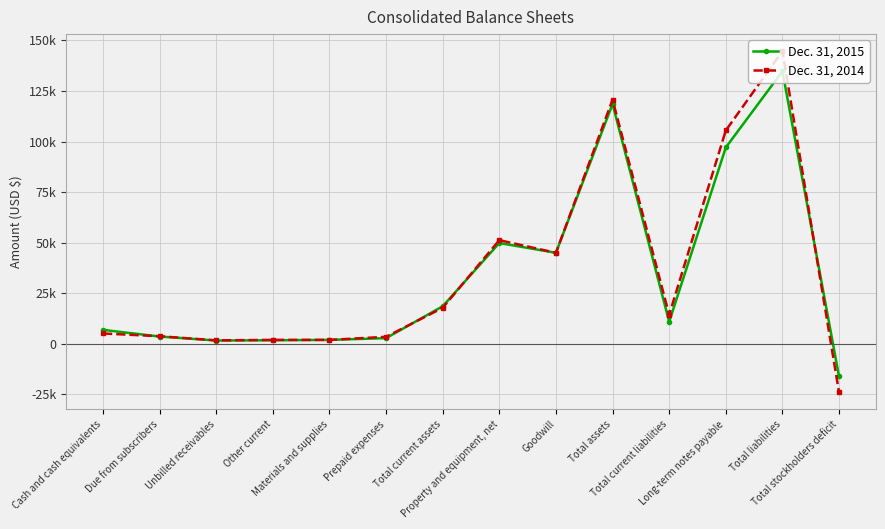

Reading left to right, transcribe all the data shown in this chart.

Dec. 31, 2015: Cash and cash equivalents=6884	Due from subscribers=3575	Unbilled receivables=1610	Other current=1722	Materials and supplies=1906	Prepaid expenses=2775	Total current assets=18529	Property and equipment, net=49811	Goodwill=44976	Total assets=118581	Total current liabilities=10871	Long-term notes payable=97052	Total liabilities=134741	Total stockholders deficit=-16160
Dec. 31, 2014: Cash and cash equivalents=5082	Due from subscribers=3732	Unbilled receivables=1675	Other current=1931	Materials and supplies=1915	Prepaid expenses=3441	Total current assets=17776	Property and equipment, net=51237	Goodwill=44976	Total assets=120669	Total current liabilities=14356	Long-term notes payable=105470	Total liabilities=144676	Total stockholders deficit=-24007